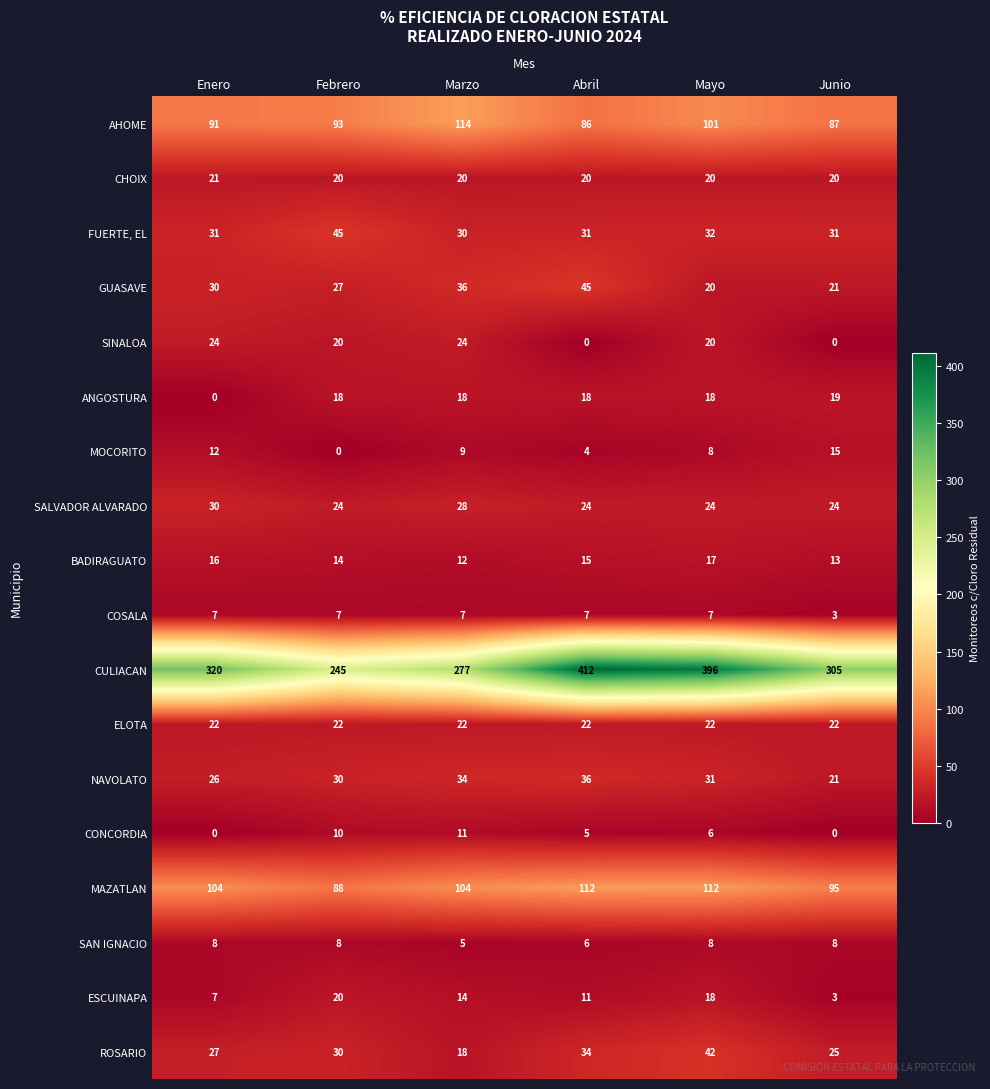

Is it true that ESCUINAPA equals 11 at Mayo?

False